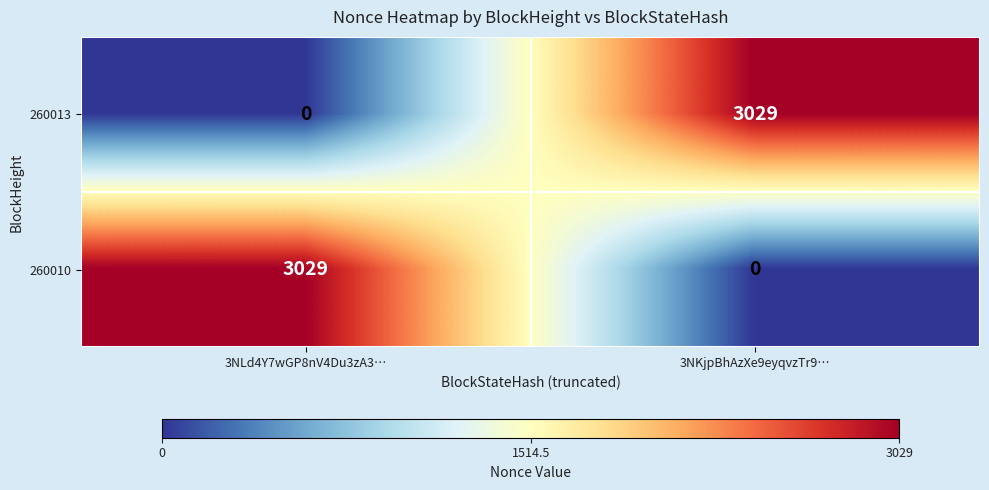

Reading right to left, what are all the values shown in this chart?

260013: 3029	0
260010: 0	3029